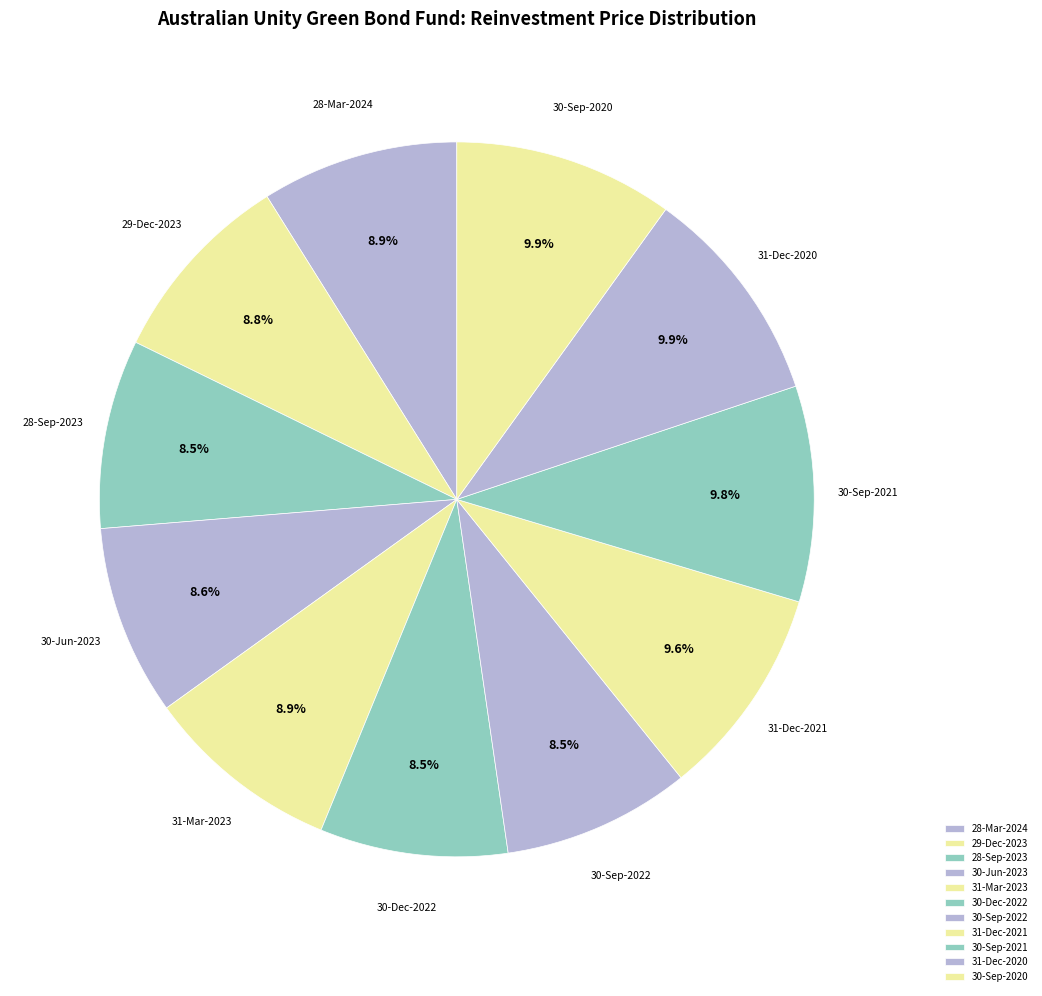

Between 31-Dec-2021 and 28-Mar-2024, which is larger?

31-Dec-2021